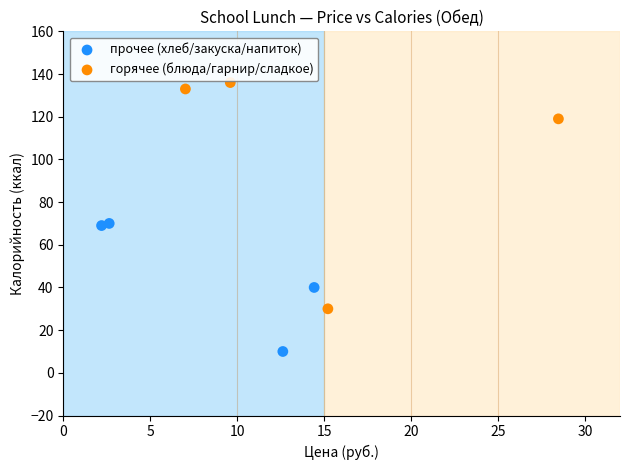

Which series reaches the minimum Y coordinate?

прочее (хлеб/закуска/напиток)